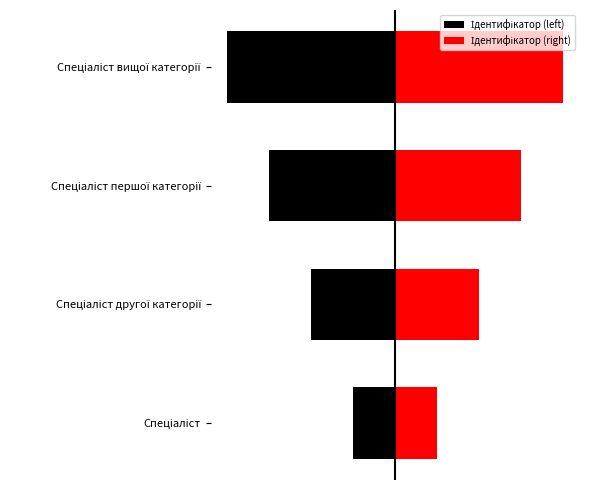

The value of Ідентифікатор (right) at 1 is 0.8. True or false?

False